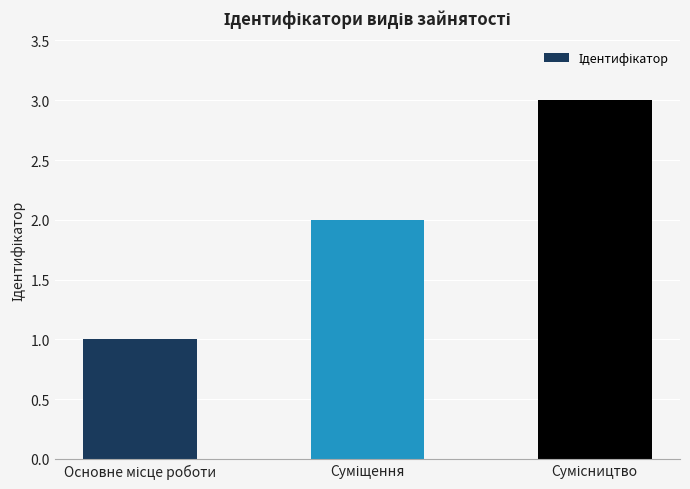

What is the greatest value displayed?

3